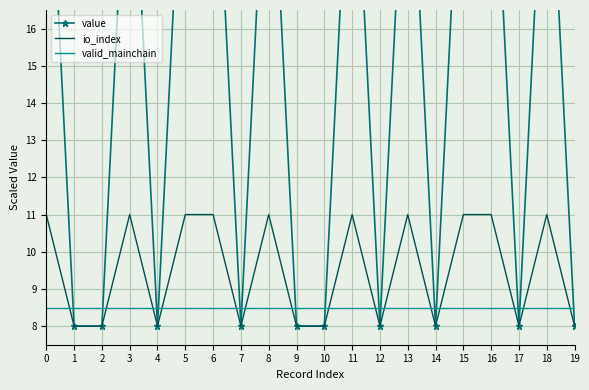

Rank the series at 4 from lowest to highest value.

value, io_index, valid_mainchain